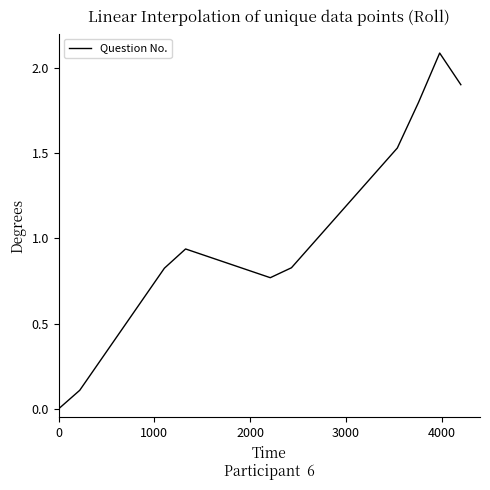

How many interior local valleys (lower than both neighbors) does the data have?

1